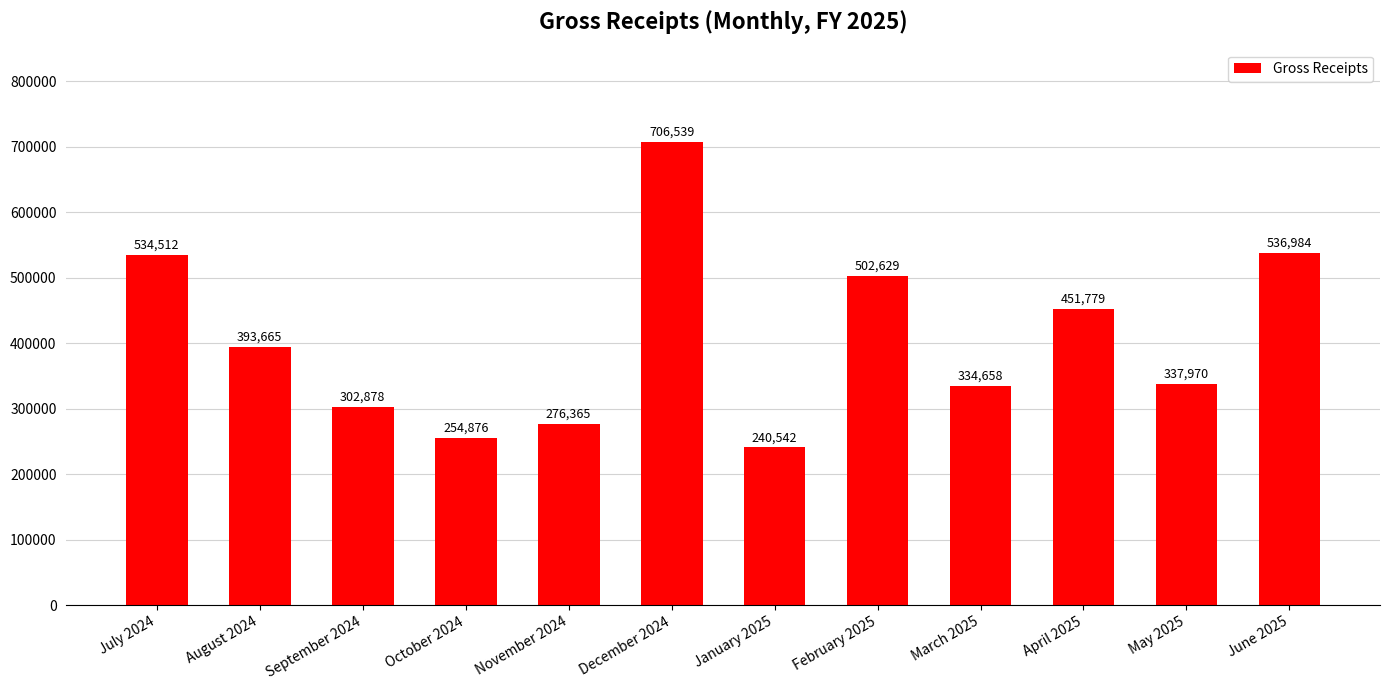

Where does the data first go above 393664?

July 2024